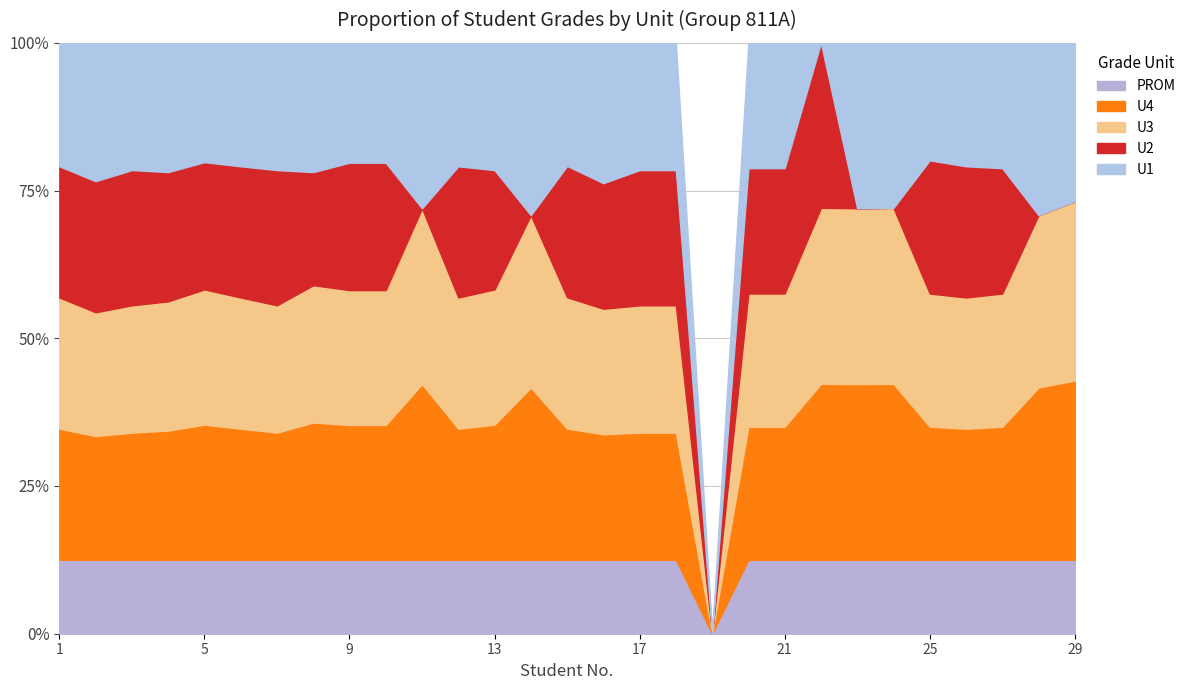

Where does the U3 series first go above 85?

9